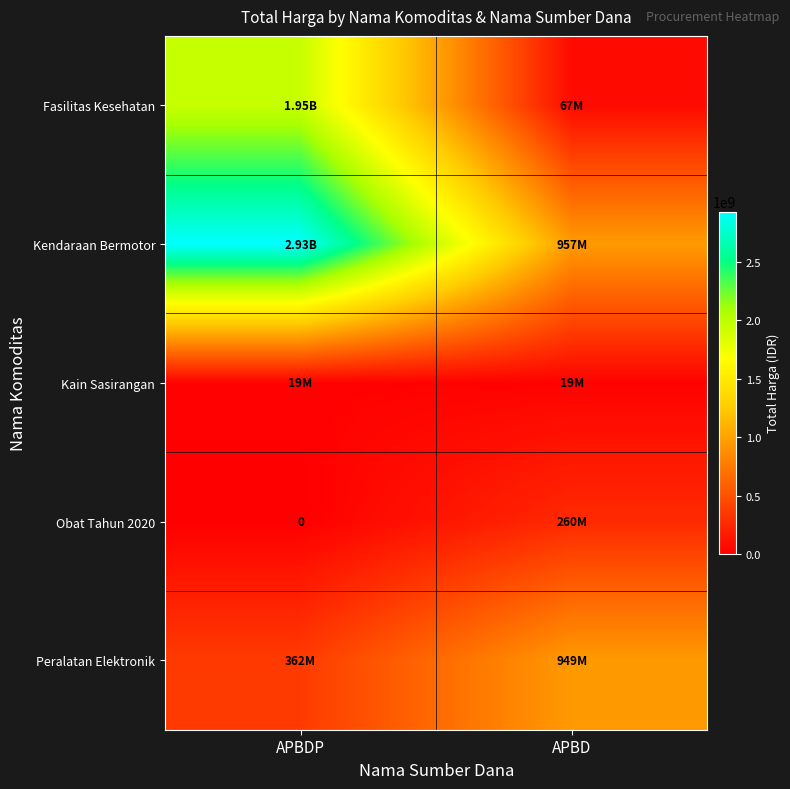

At how many categories does at least one series exceed 1341476343?

1